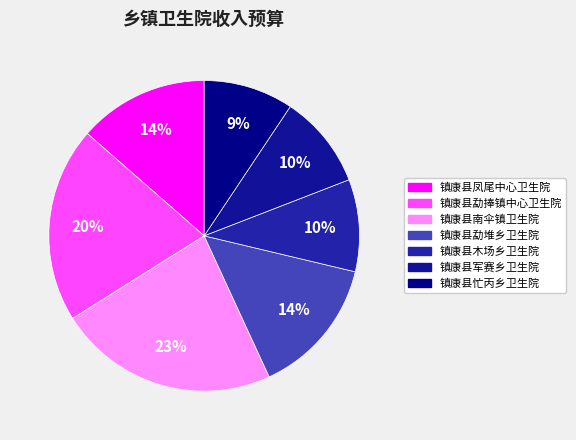

To the nearest percent, what portion does 镇康县凤尾中心卫生院 represent?

14%